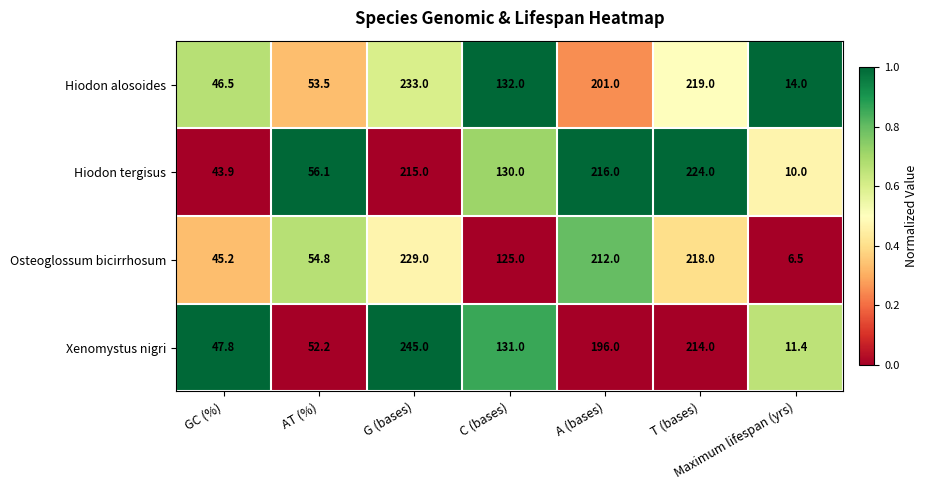

What is the difference between the second highest and minimum values in the Hiodon alosoides series?

205.0